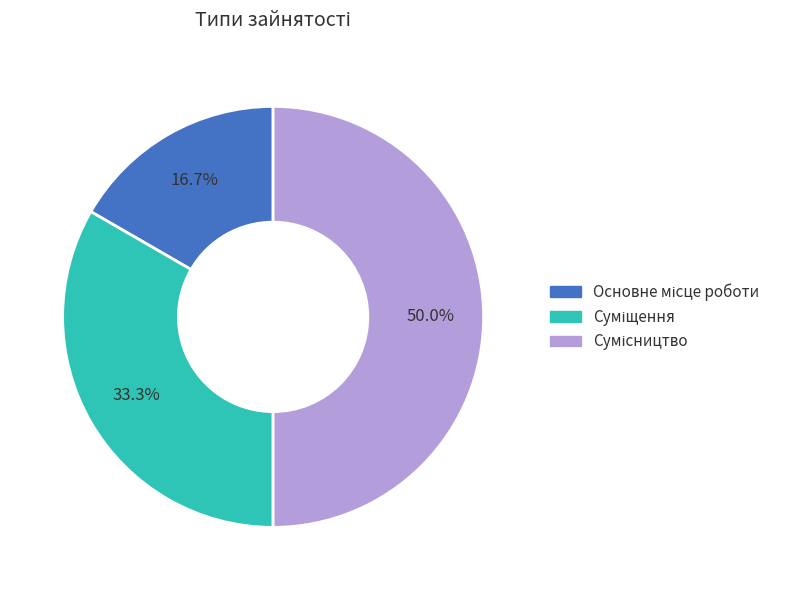

Does Основне місце роботи account for over 50% of the chart?

No